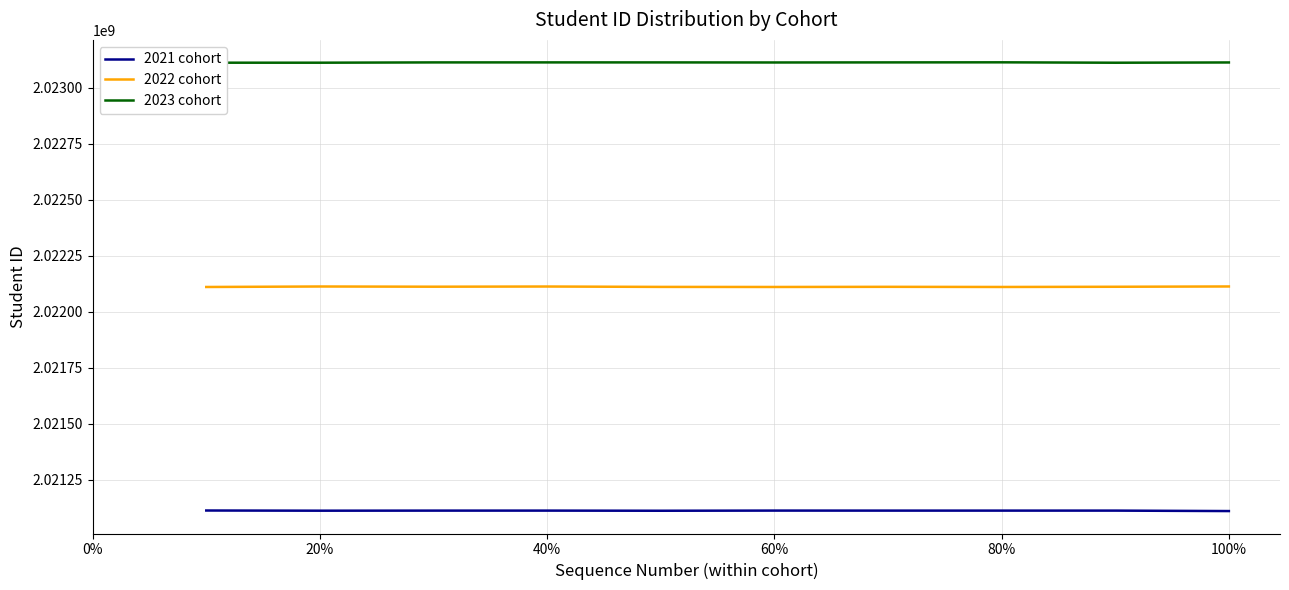

What is the minimum value for 2021 cohort?

2021110841